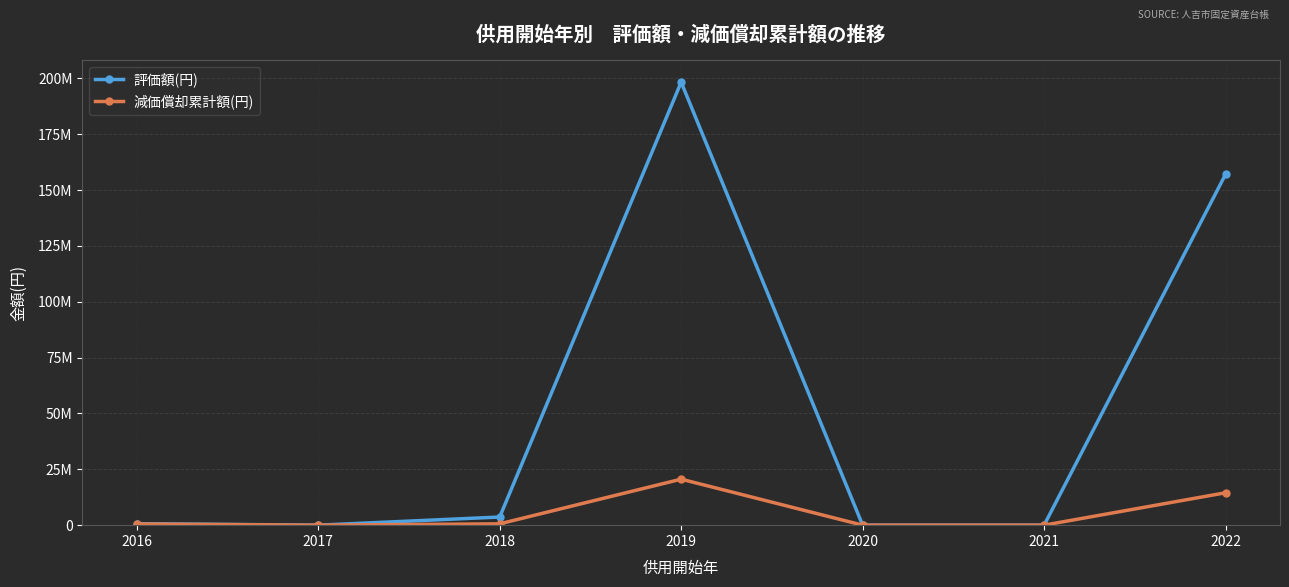

What is the maximum value for 減価償却累計額(円)?

20595743